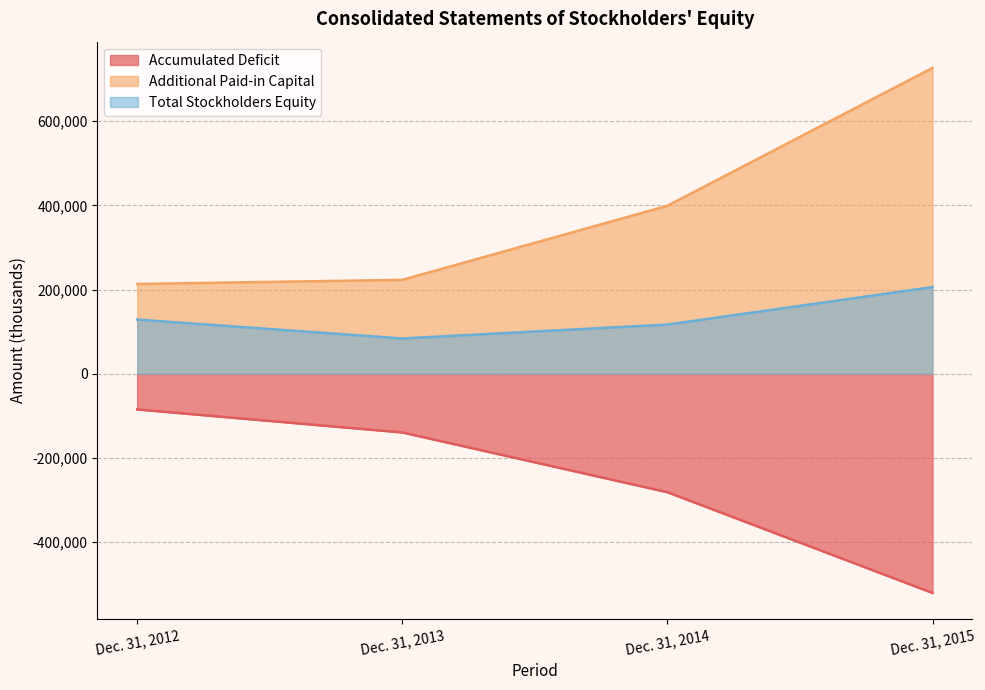

What is the value of the Total Stockholders Equity point at the 4th from the left?

206007